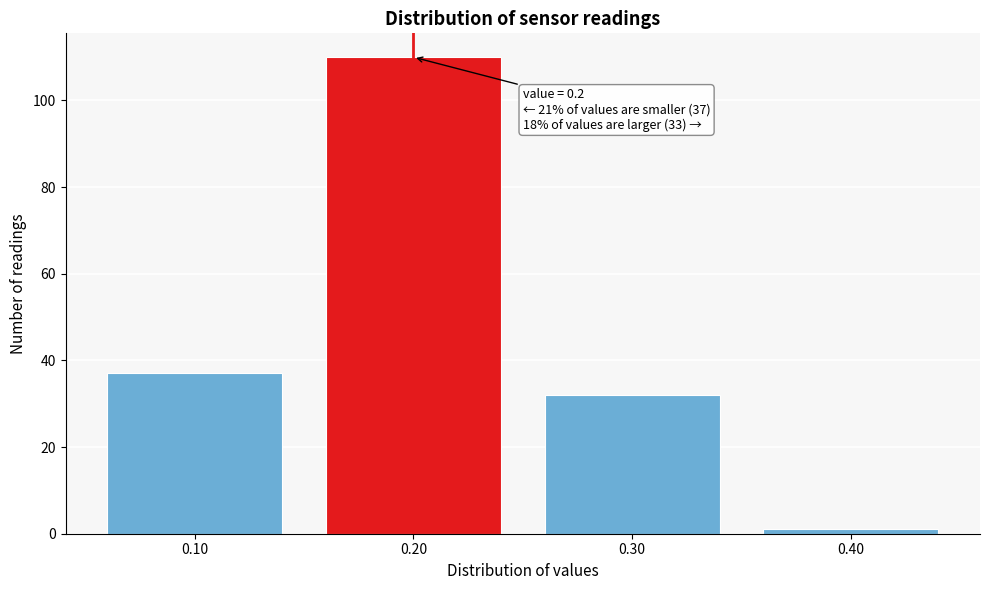

Which range on the x-axis has the tallest bar?

0.15 to 0.25